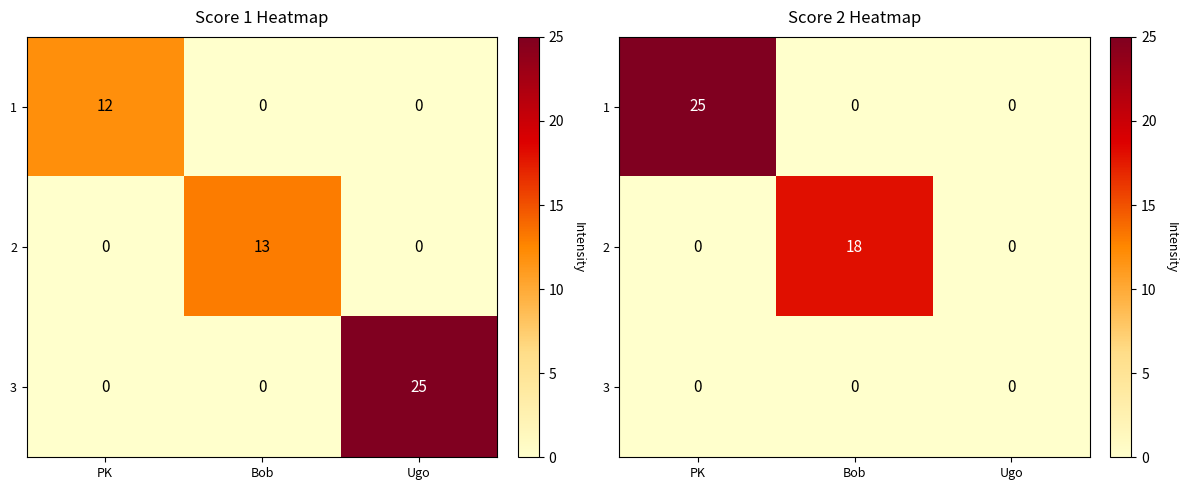

Between Ugo and Bob, which is larger?

Ugo